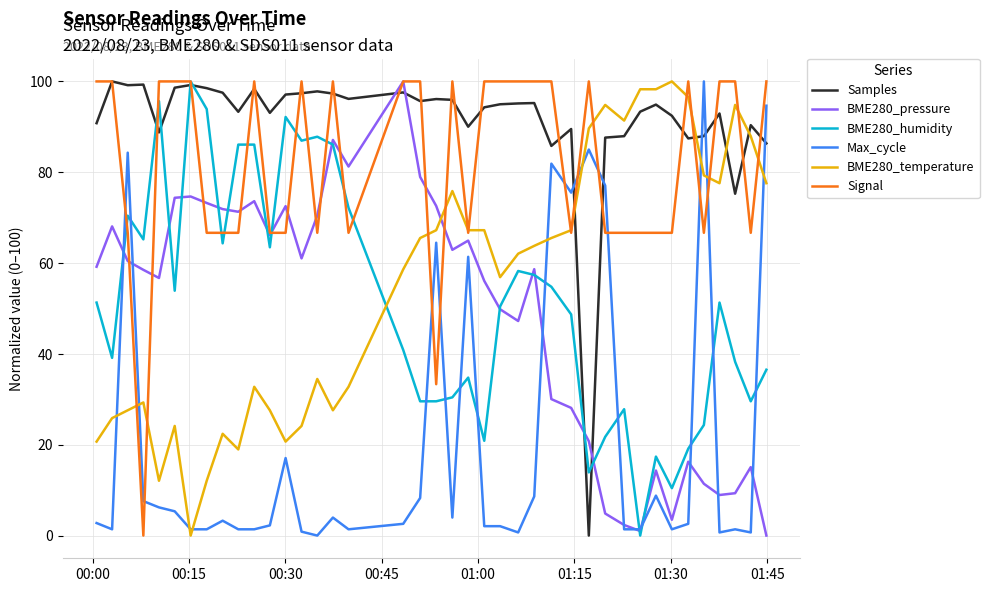

What are all the series names shown in the legend?

Samples, BME280_pressure, BME280_humidity, Max_cycle, BME280_temperature, Signal